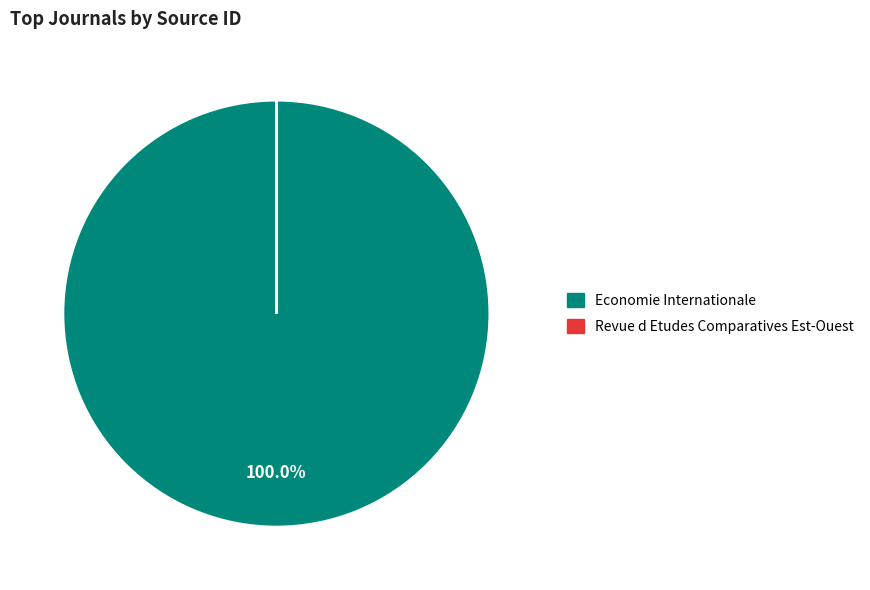

Which category has the biggest portion of the pie?

Economie Internationale